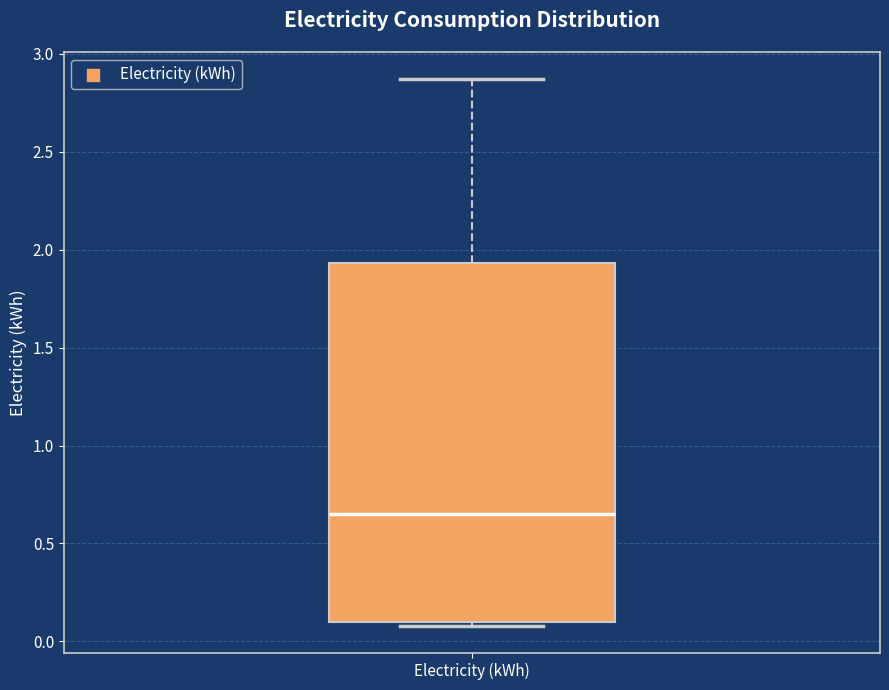

Transcribe this box plot: give where the median line is, the range the box spans, and where the two whiskers end, as read against the y-axis. The values are not printed on the chart, so give them approximately, as read against the axis.

median 0.65, box 0.10 to 1.95, whiskers 0.10 (just below the box's lower edge) to 2.85